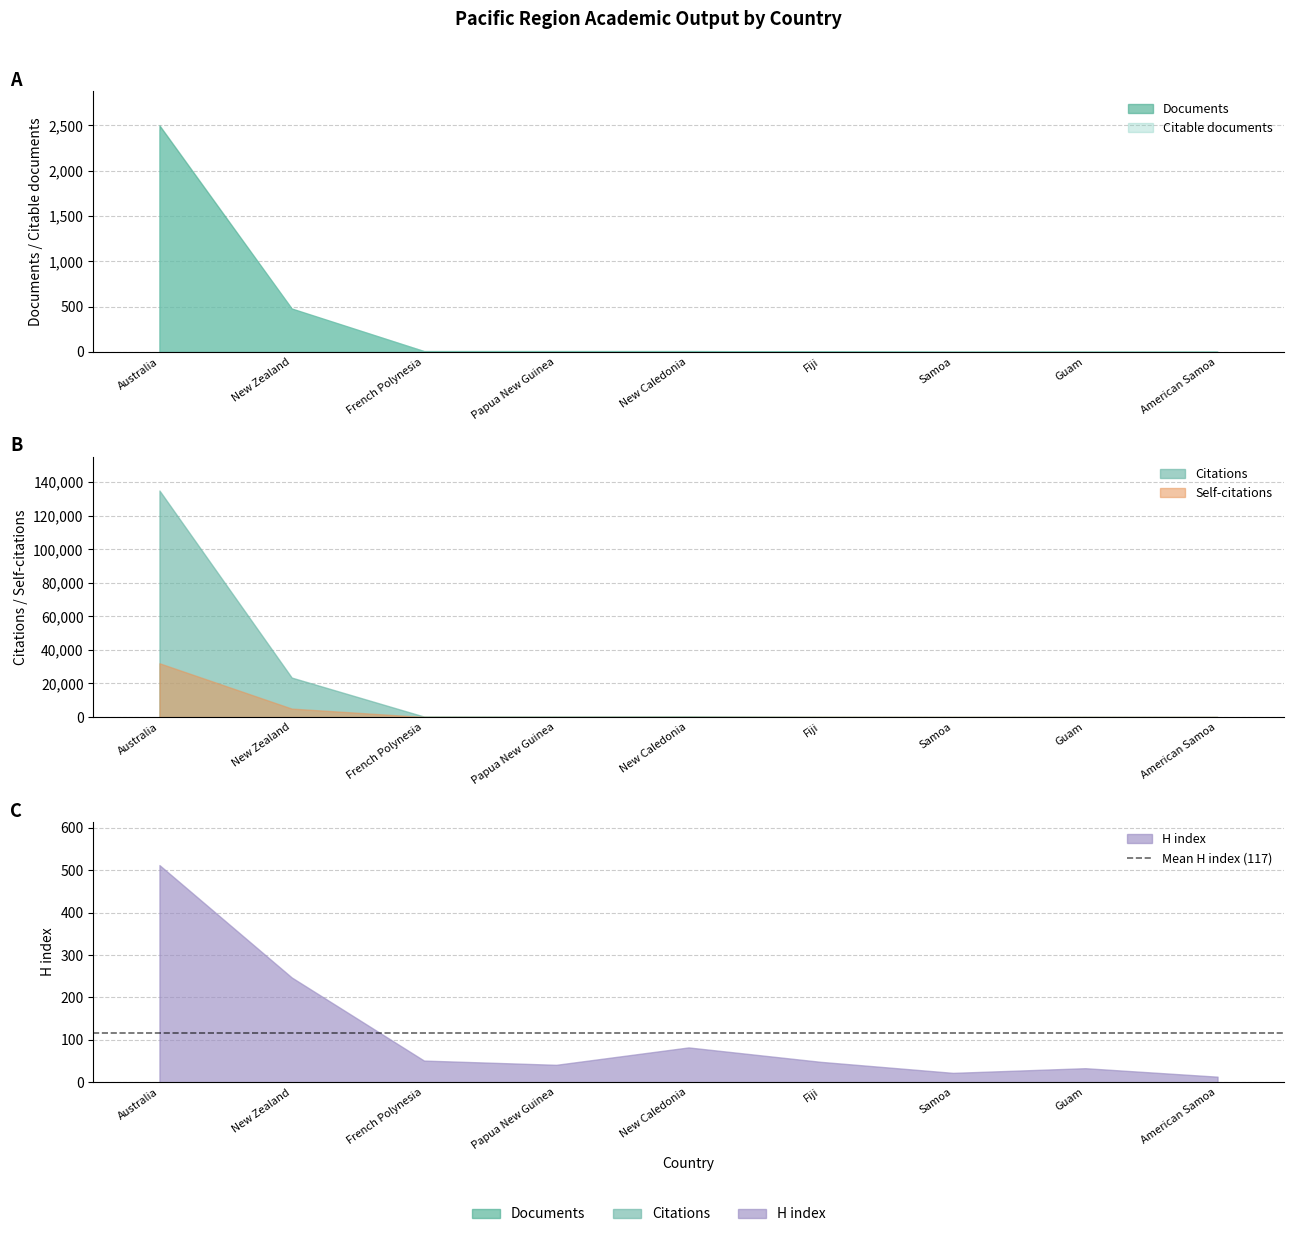

What is the total value across all series at Australia?

172517